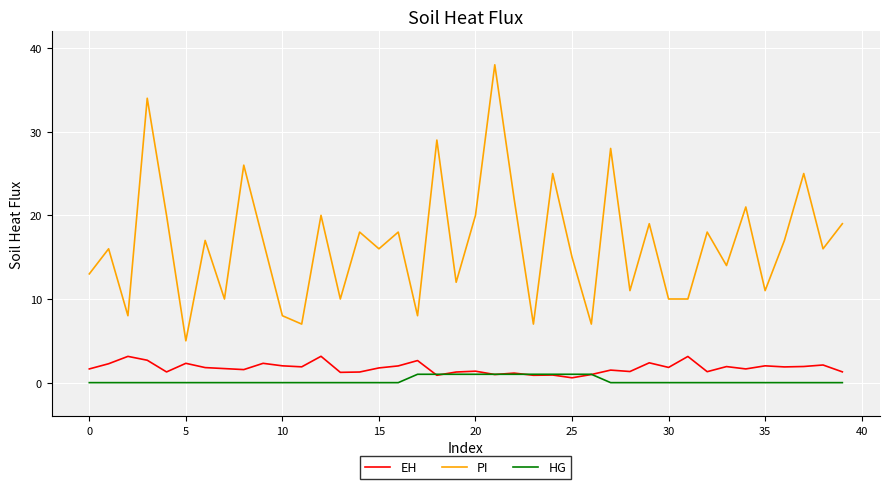

What are all the series names shown in the legend?

EH, PI, HG